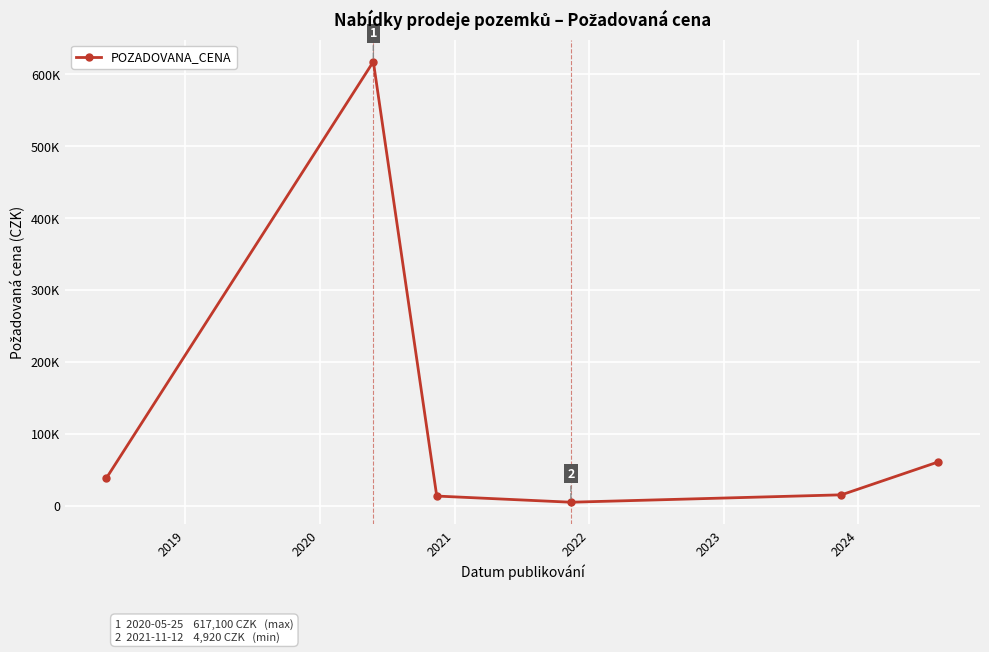

Count the number of categories in the chart.

6